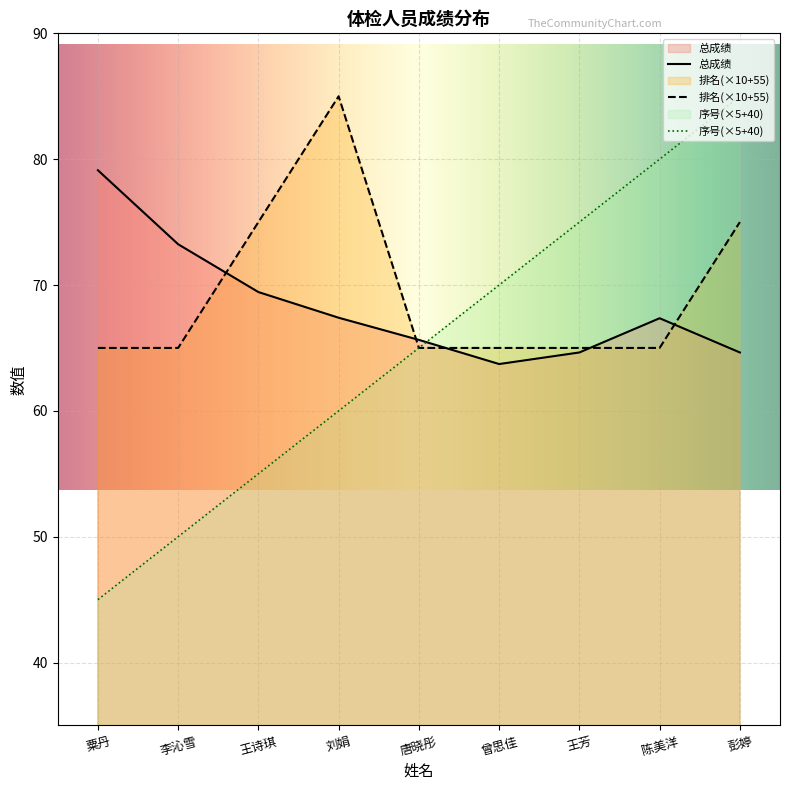

How many lines are shown in the chart?

3